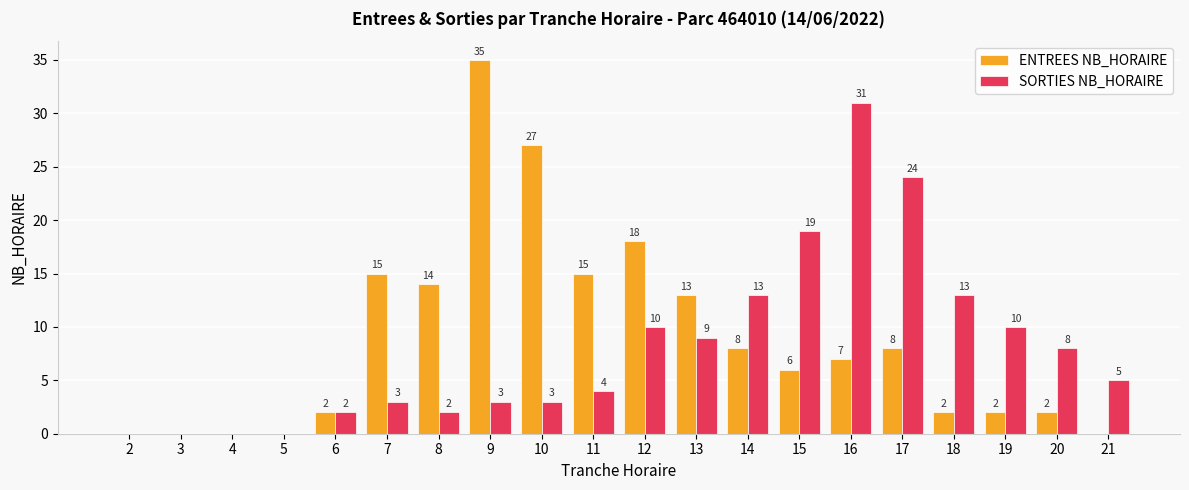

Are the bars horizontal?

No